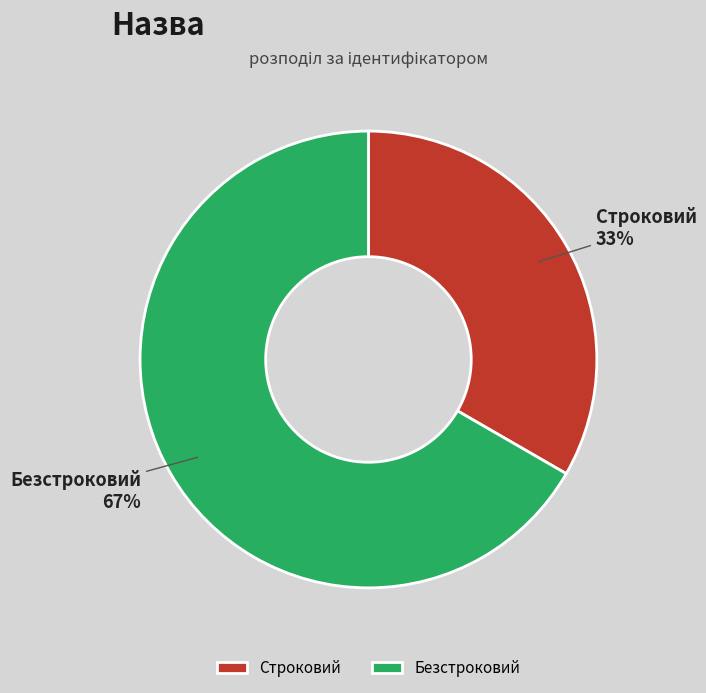

Which slice represents more than half of the pie?

Безстроковий